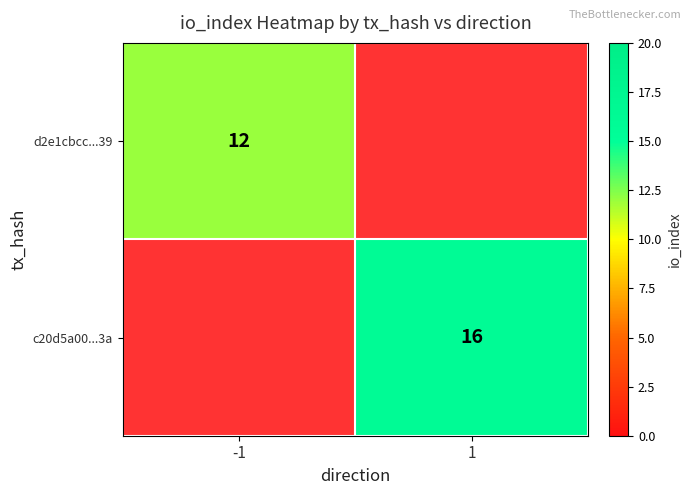

Is it true that c20d5a00...3a equals 6 at 1?

False